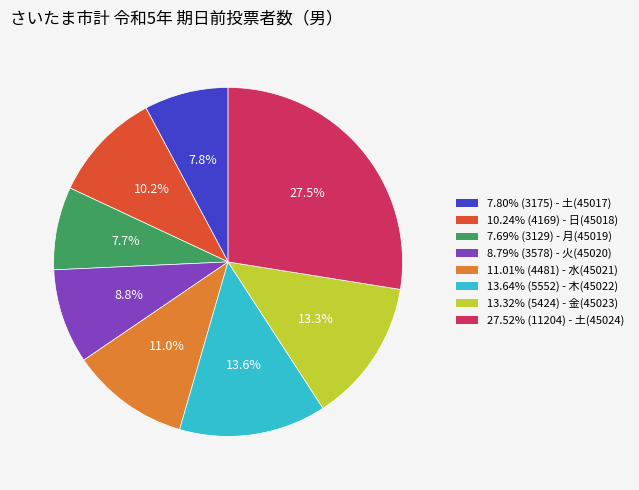

Is there any slice that represents more than half of the pie?

No